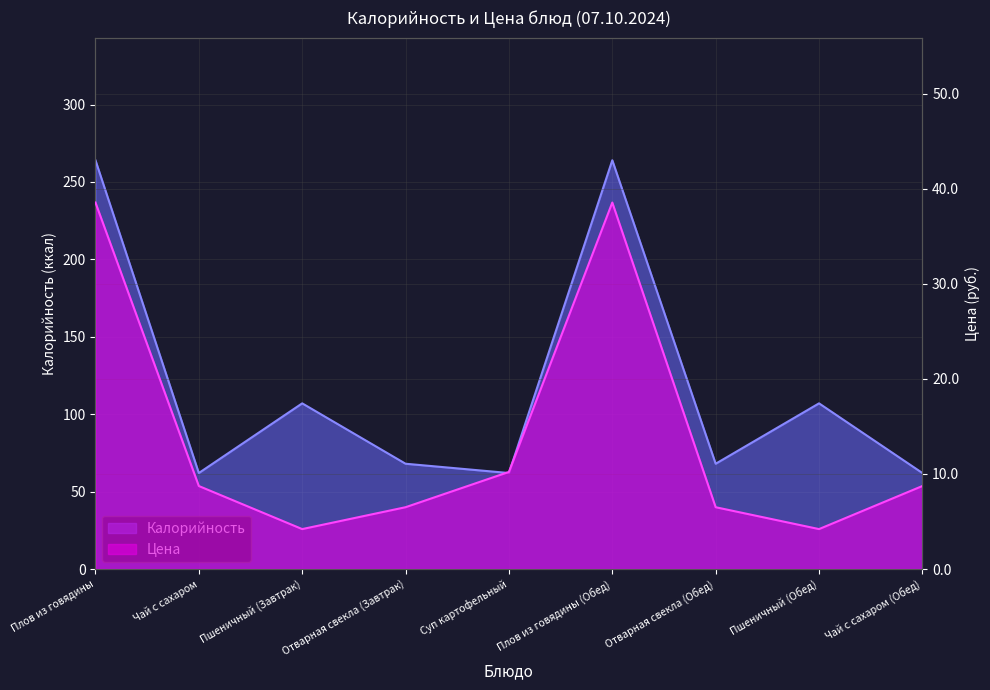

How many interior local peaks does the Цена series have?

1